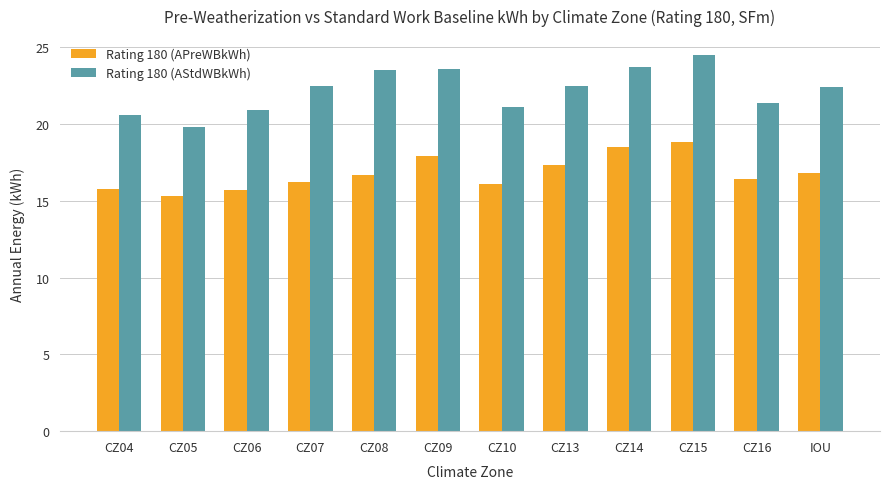

Which series has the largest total across all categories?

Rating 180 (AStdWBkWh)